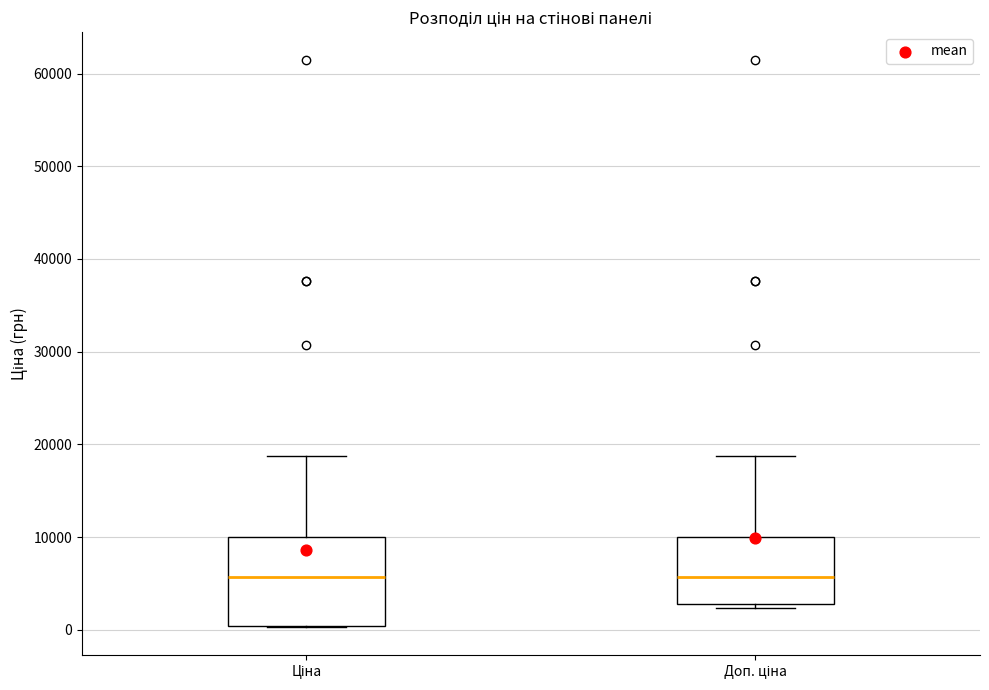

Reading left to right, read every box against the y-axis: the position of its median line, the range the box covers, and the ends of its whiskers. The values are not printed on the chart, so give them approximately, as read against the axis.

Ціна: median 6000, box 0 to 10000, whiskers 0 to 19000
Доп. ціна: median 6000, box 3000 to 10000, whiskers 2000 to 19000